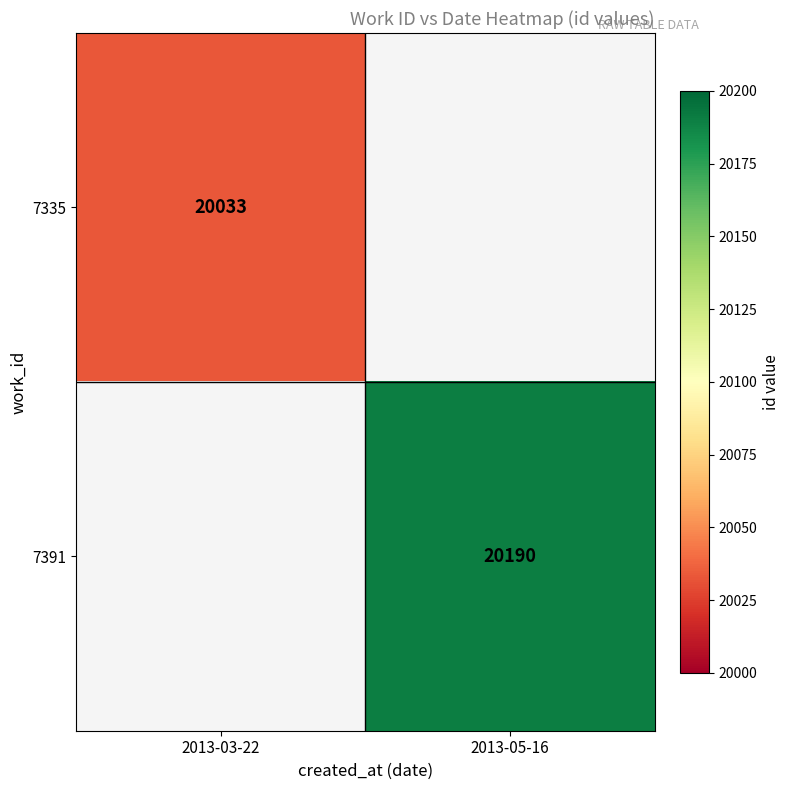

Which has a higher value, 2013-03-22 or 2013-05-16?

2013-05-16